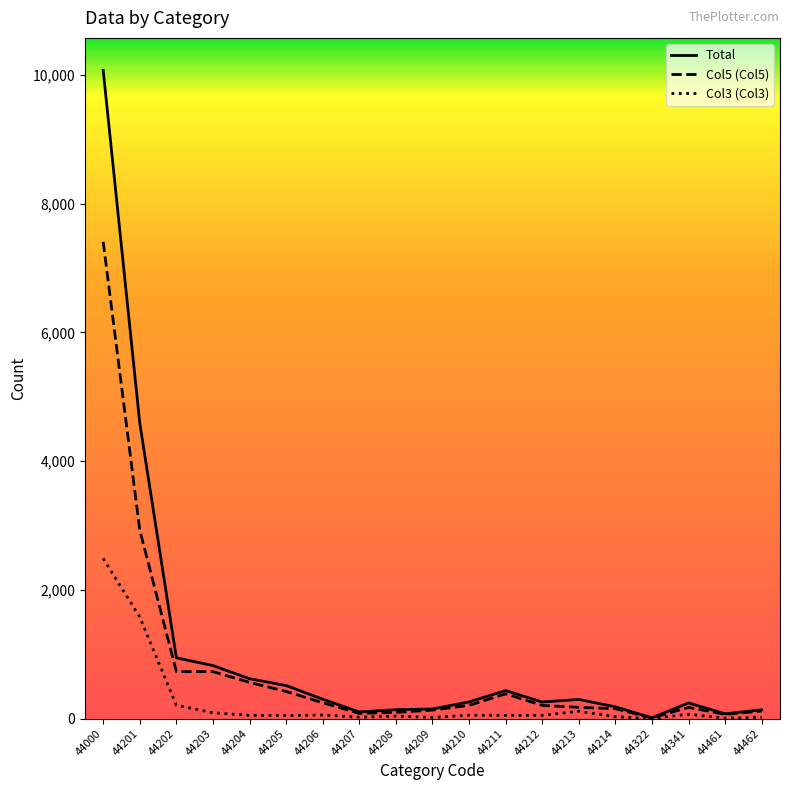

Which series has the widest spread of values?

Total